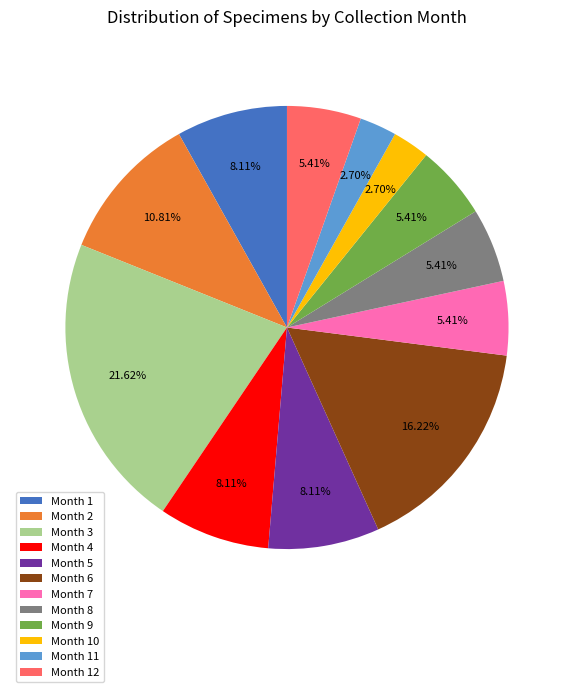

Which has a higher value, Month 7 or Month 2?

Month 2